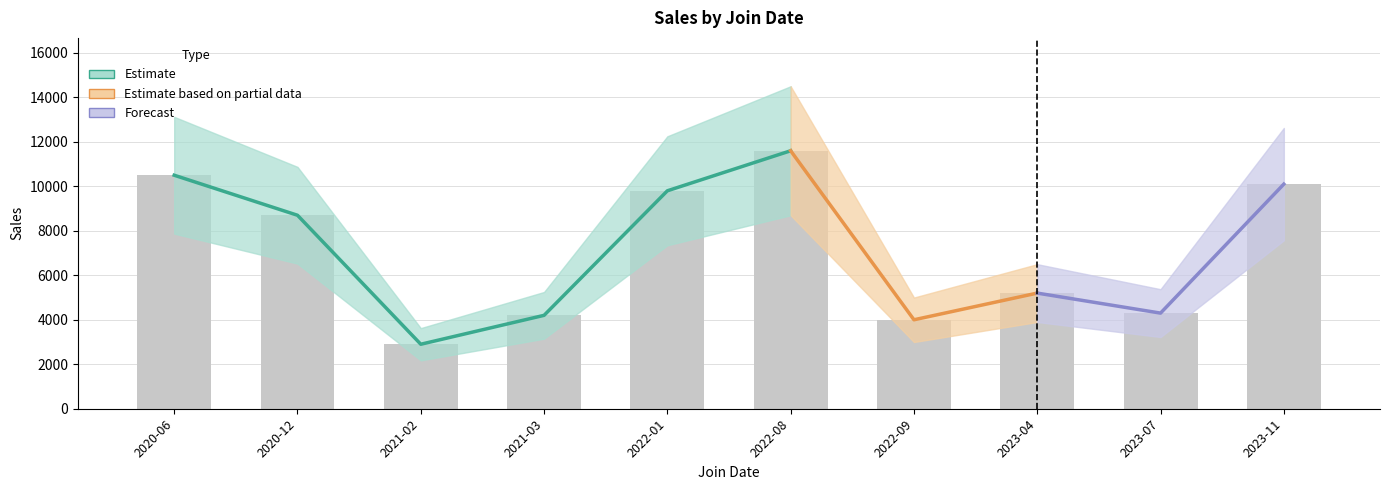

Reading left to right, extract all data points from this chart.

10500	8700	2900	4200	9800	11600	4000	5200	4300	10100